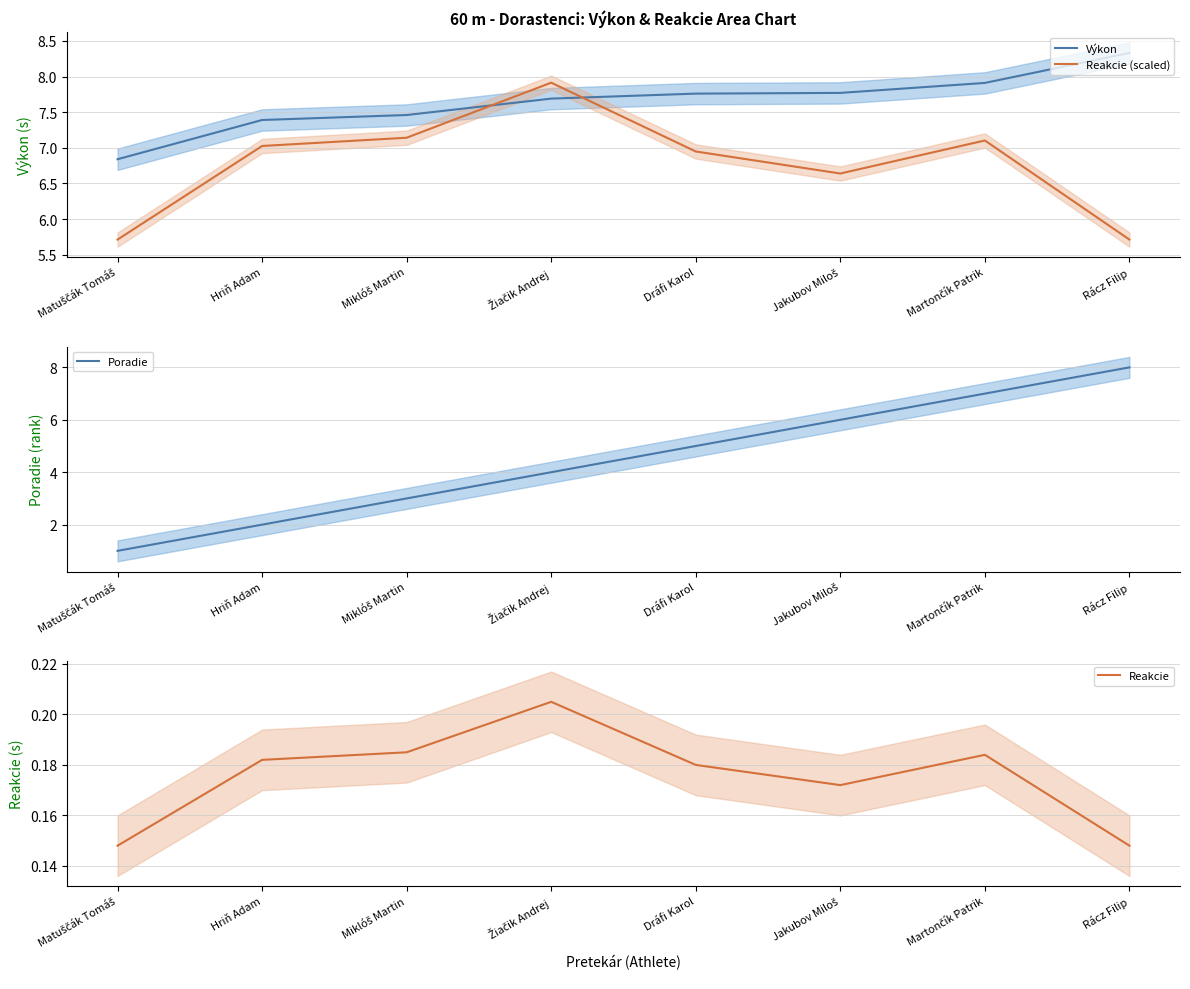

Rank the categories by Reakcie (scaled) value from highest to lowest.

Žiačik Andrej, Miklóš Martin, Martončík Patrik, Hriň Adam, Dráfi Karol, Jakubov Miloš, Matuščák Tomáš, Rácz Filip